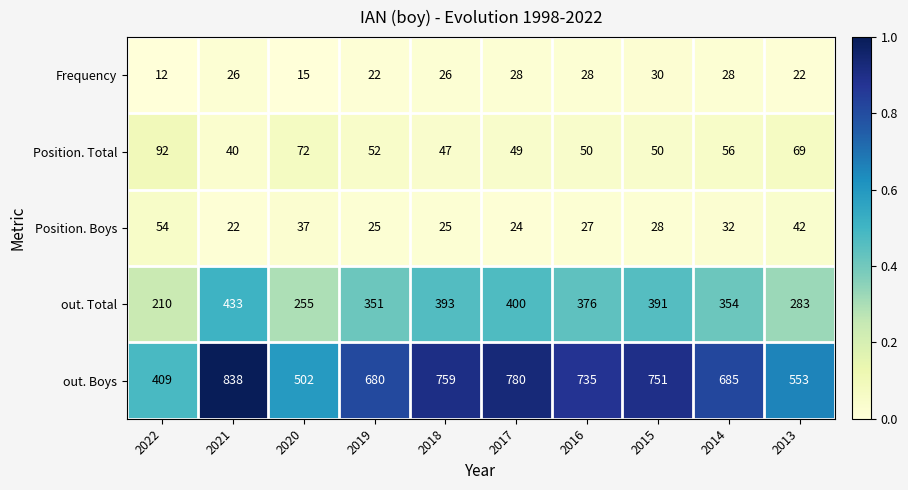

Rank the series by their maximum value, from lowest to highest.

Frequency, Position. Boys, Position. Total, out. Total, out. Boys